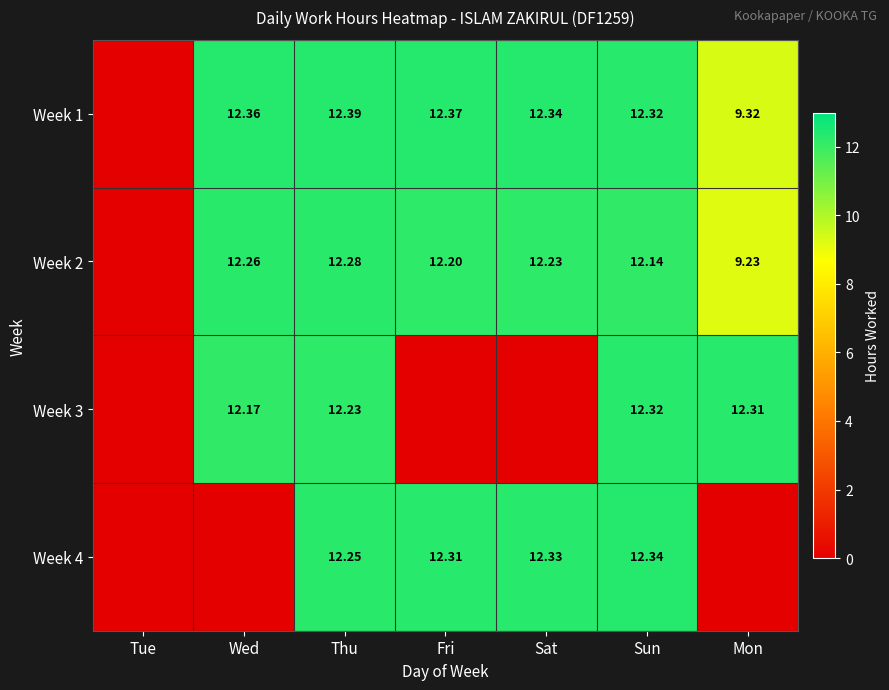

Which series has the largest range (max minus min)?

Week 1